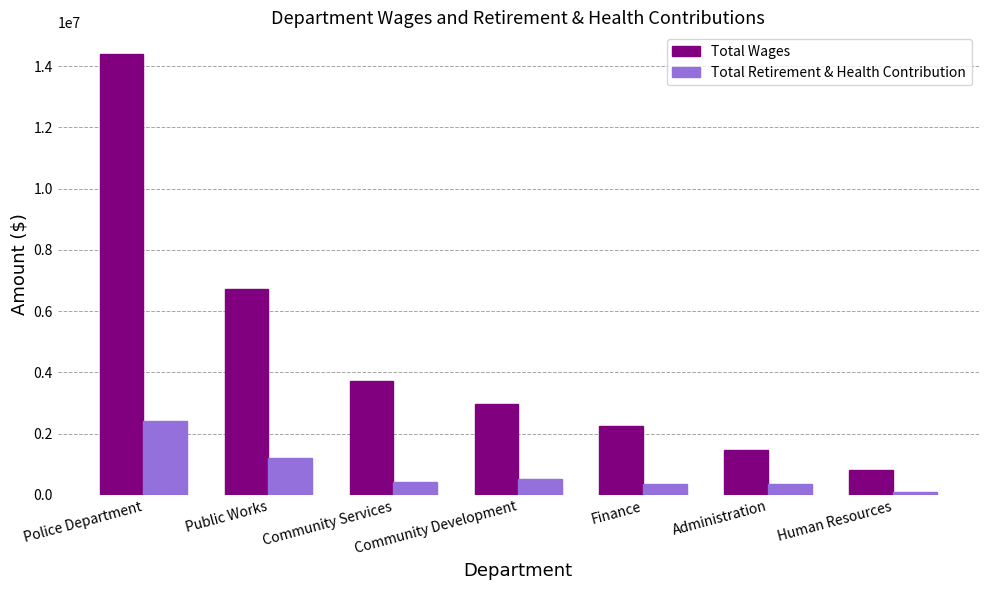

What position from the right is Human Resources?

1